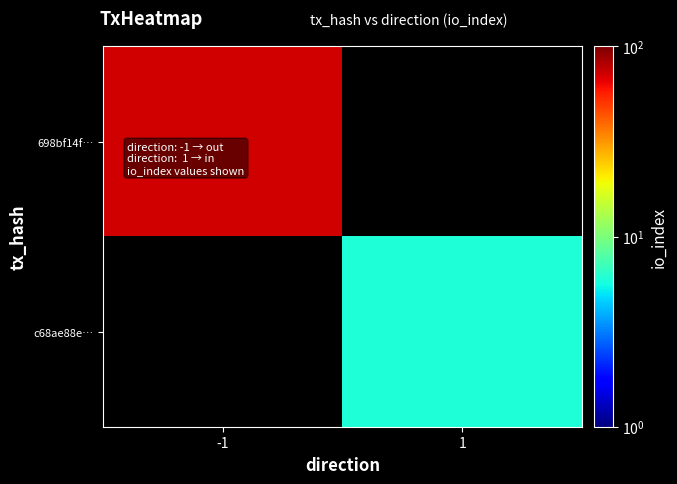

Count the number of data series in this chart.

2